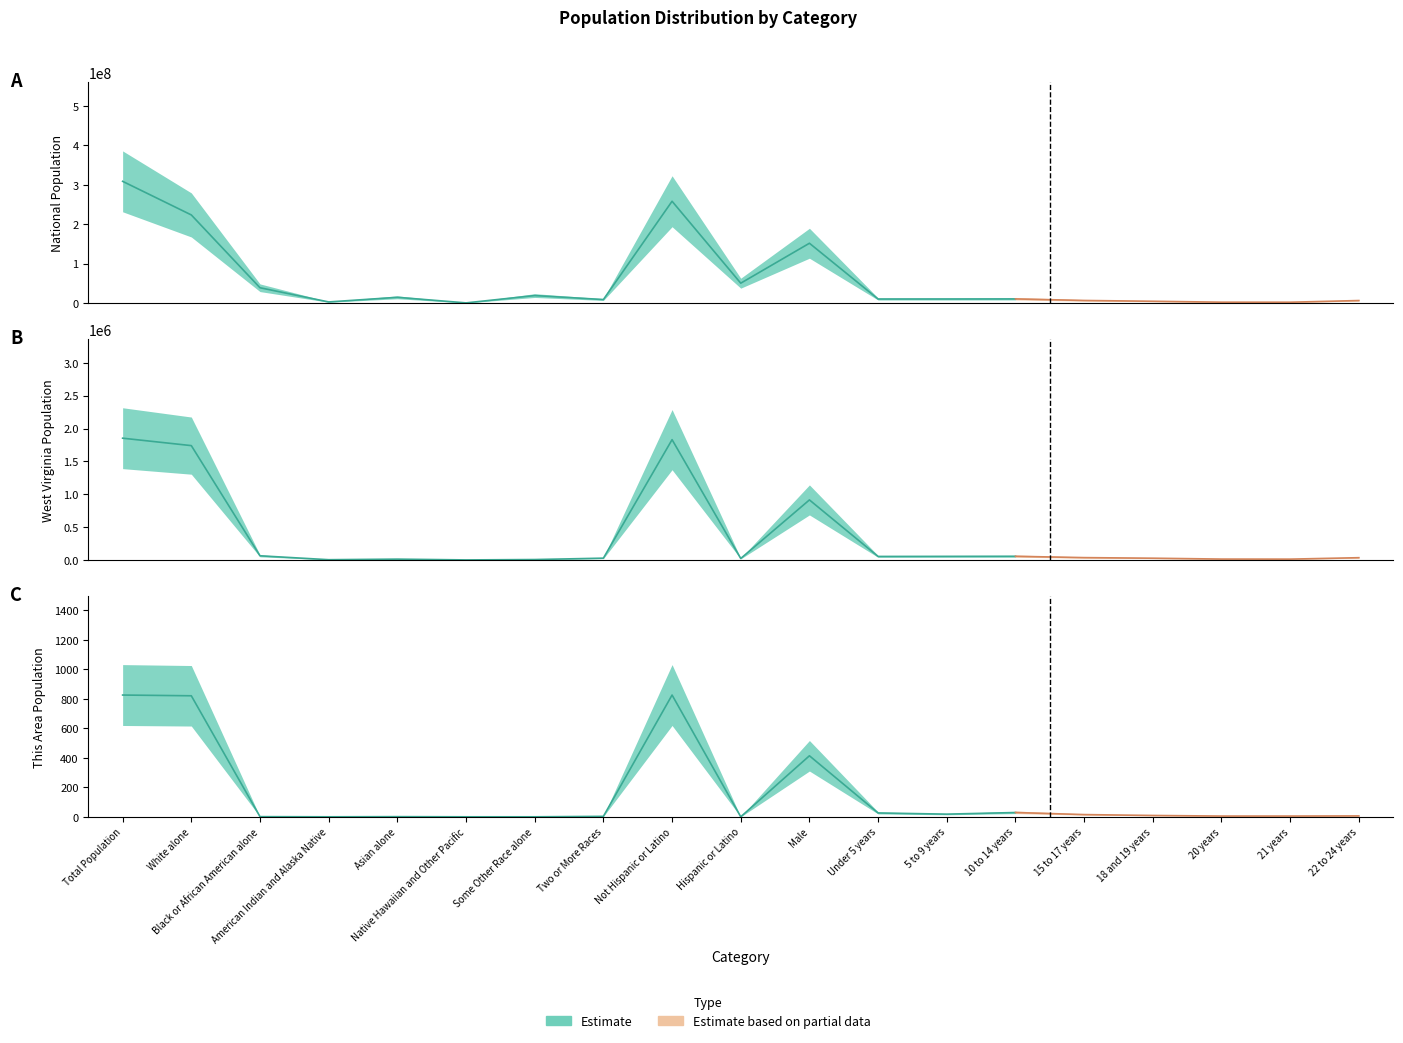

Does the chart have visible grid lines?

No